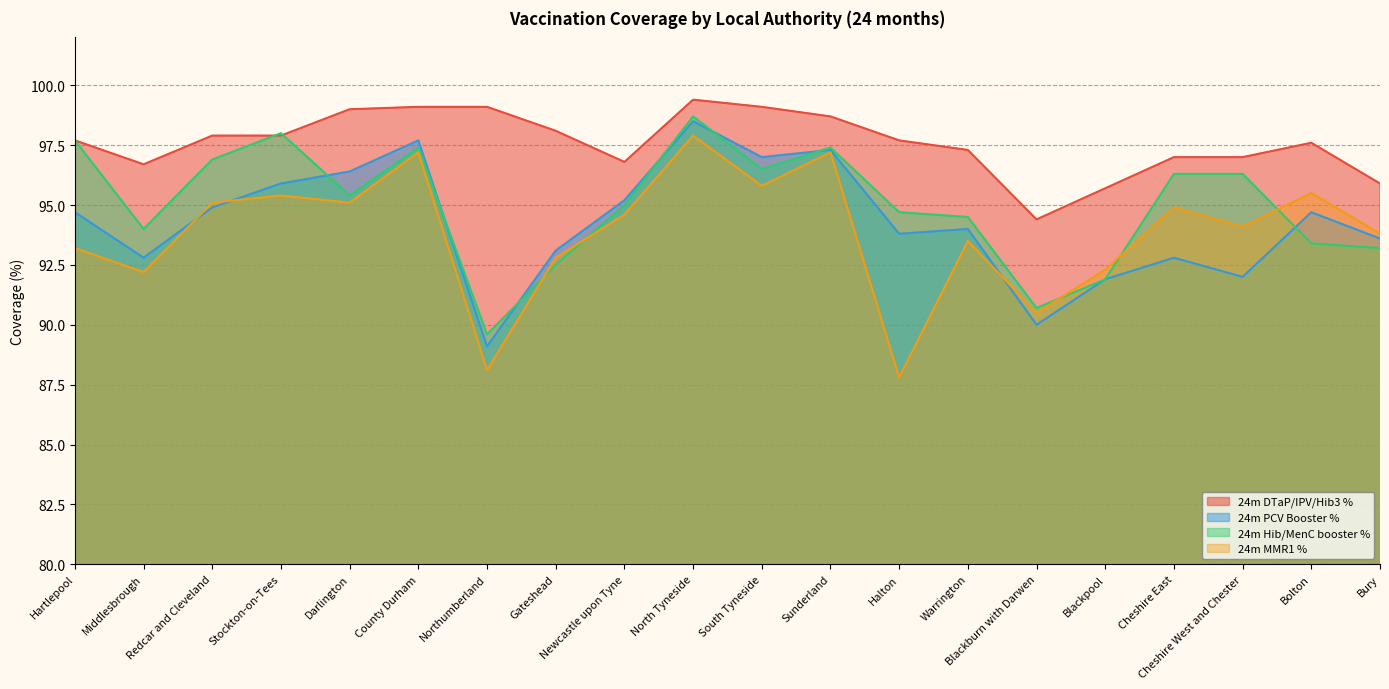

The 24m DTaP/IPV/Hib3 % series shows 55.1 at Blackpool. True or false?

False